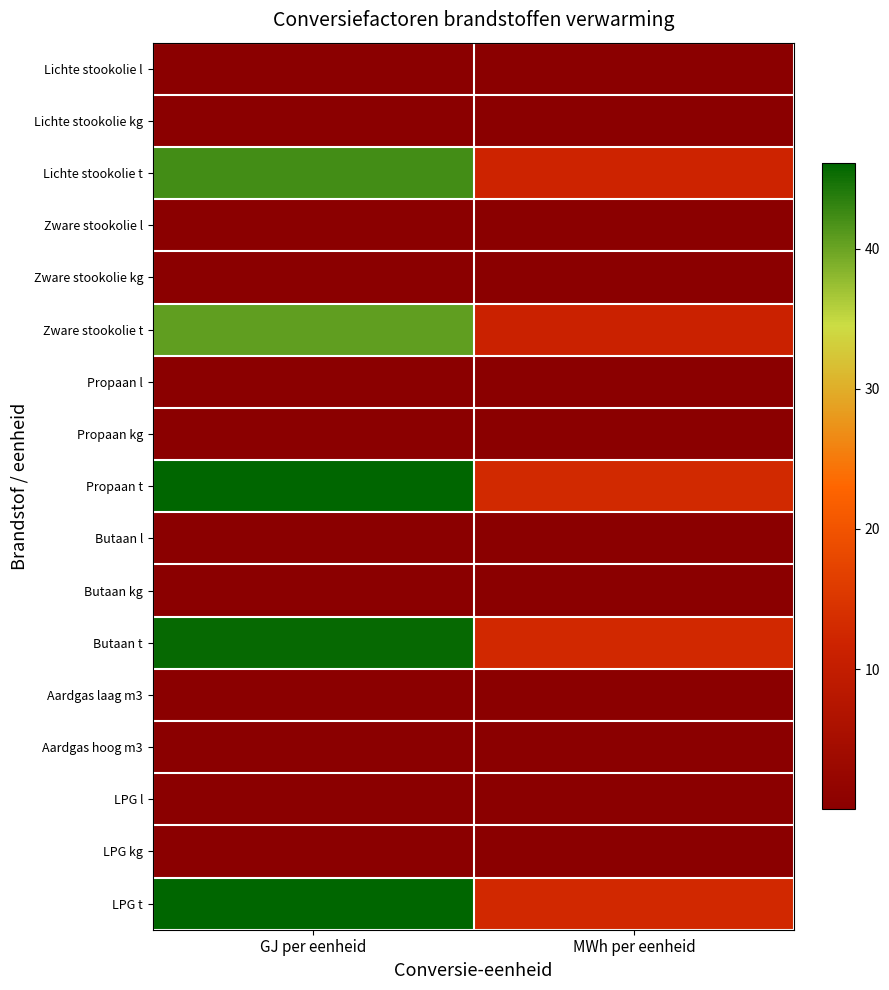

Which has a higher value, GJ per eenheid or MWh per eenheid?

GJ per eenheid